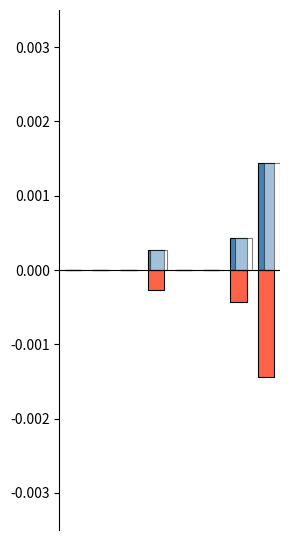

The col_6 series shows -0.0 at 7. True or false?

True